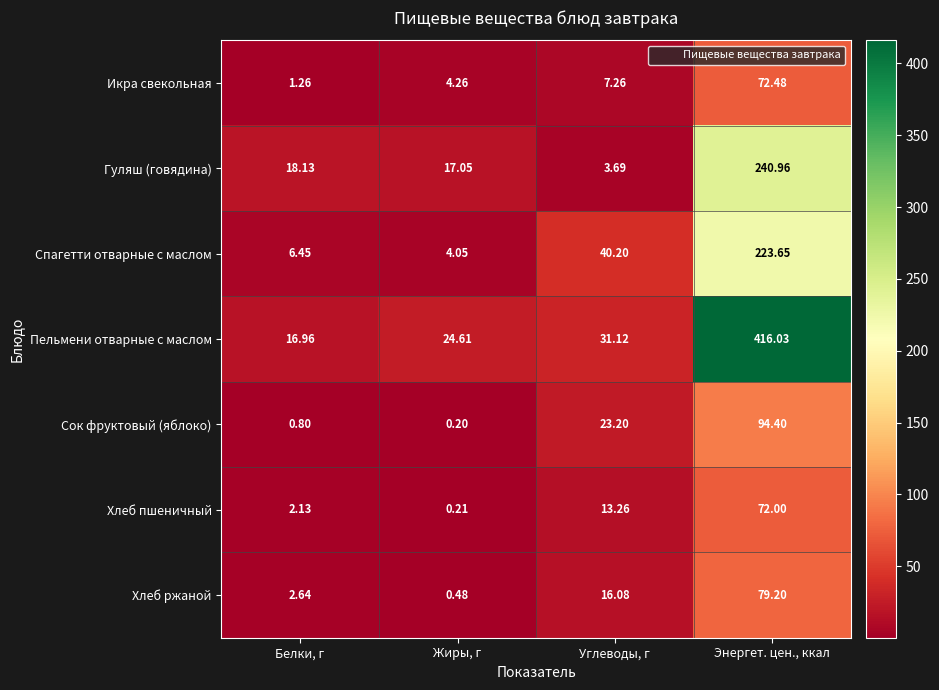

At which category is the sum across all series the highest?

Энергет. цен., ккал